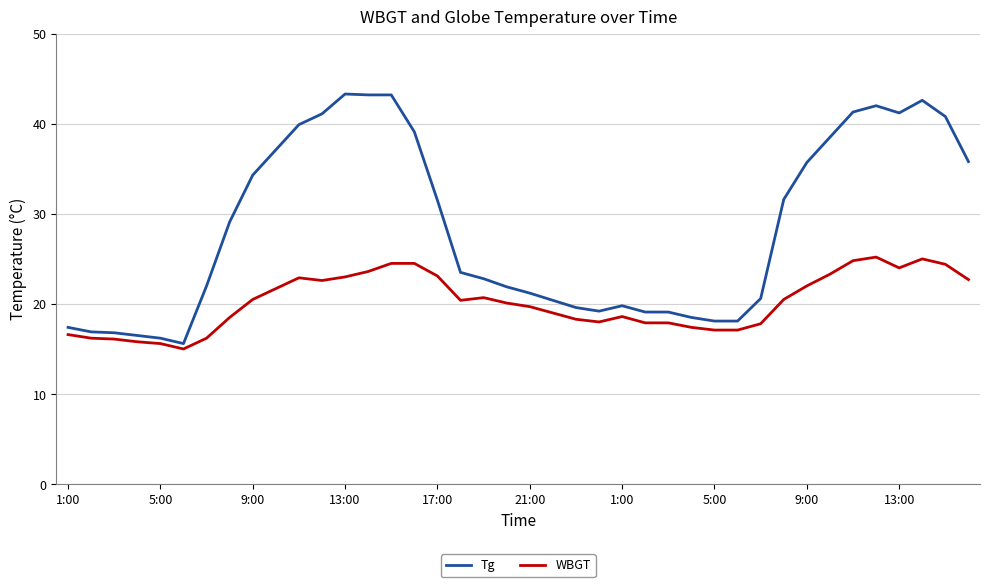

What is the average value of the WBGT series?

20.2